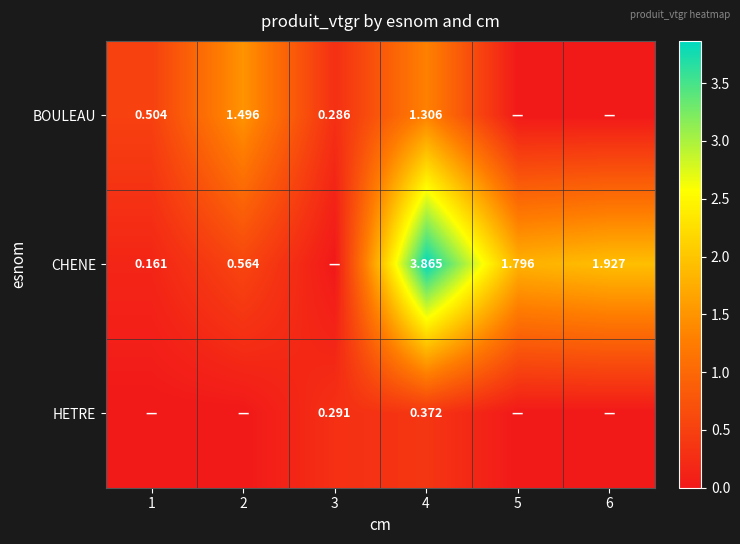

Rank the series at 4 from highest to lowest value.

CHENE, BOULEAU, HETRE